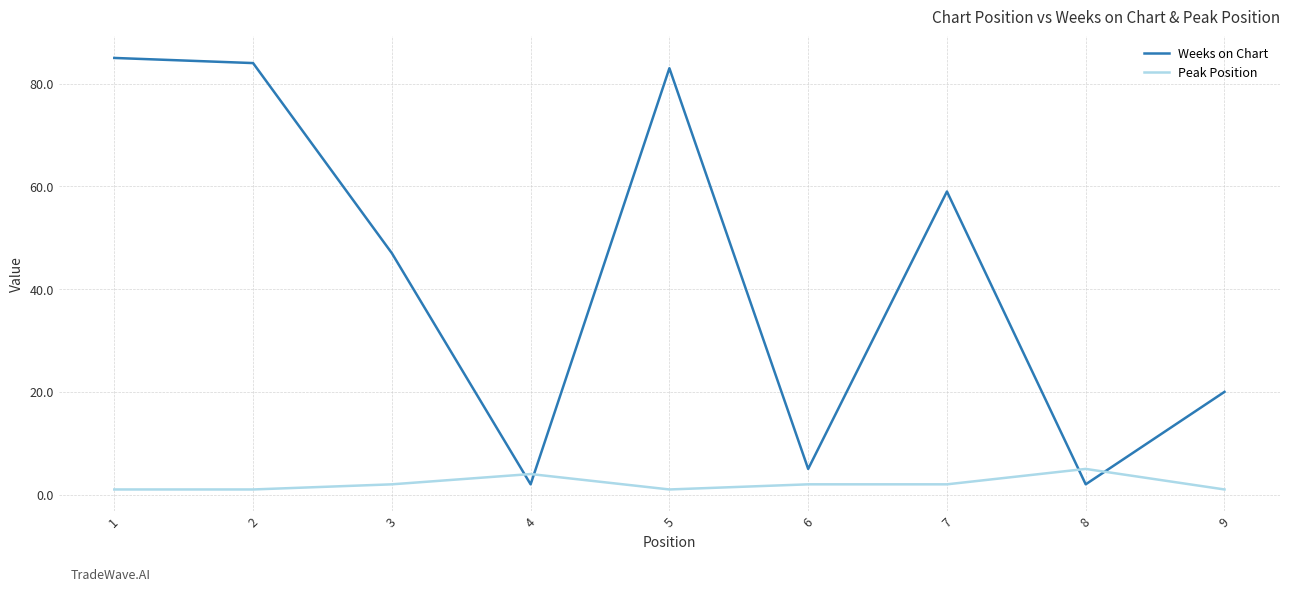

Which series has the widest spread of values?

Weeks on Chart